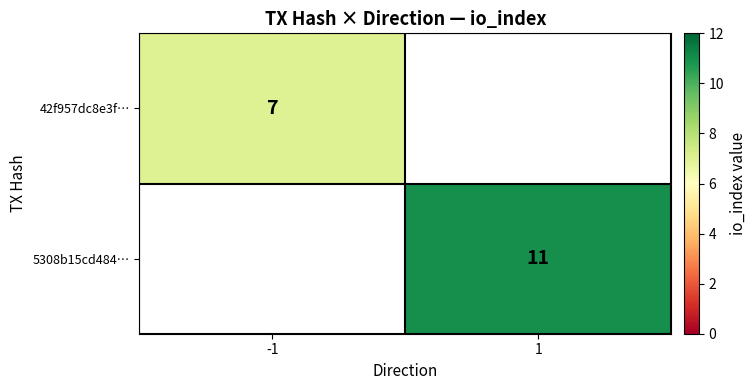

Is it true that 42f957dc8e3f… equals 3 at -1?

False